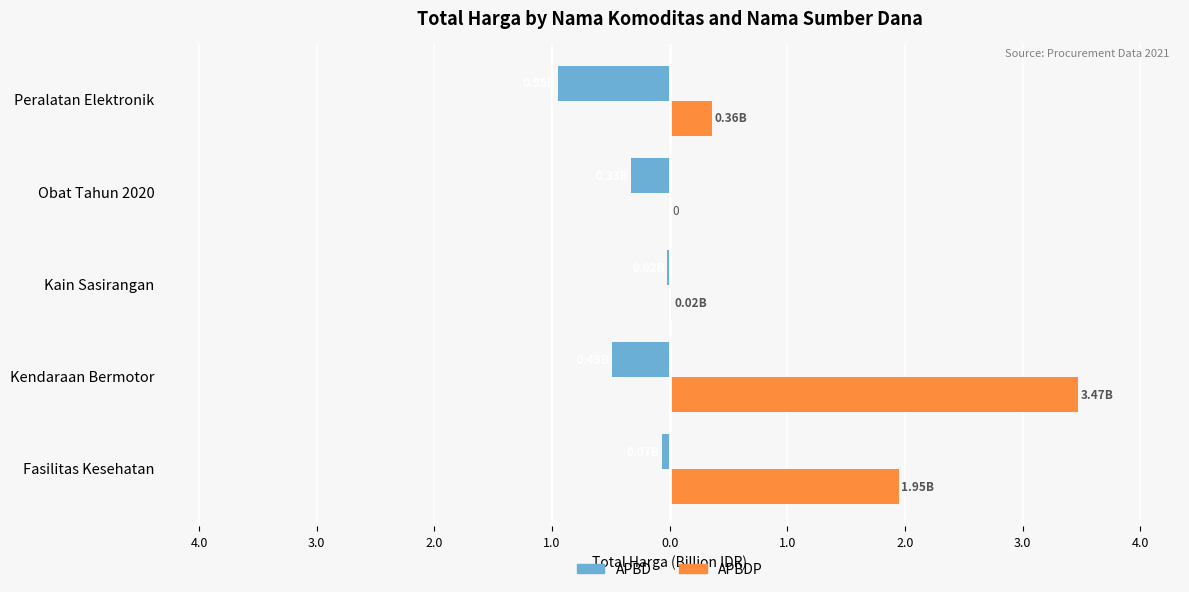

What are all the series names shown in the legend?

APBD, APBDP